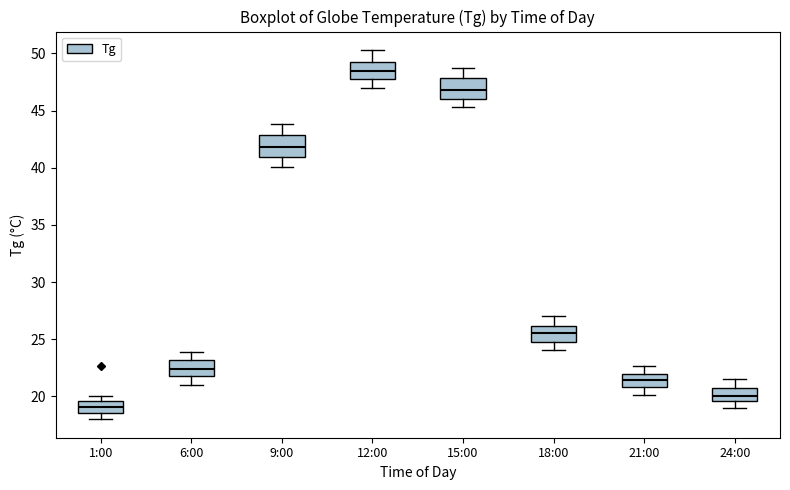

Reading left to right, read every box against the y-axis: the position of its median line, the range the box covers, and the ends of its whiskers. The values are not printed on the chart, so give them approximately, as read against the axis.

1:00: median 19.0, box 18.5 to 19.5, whiskers 18.0 to 20.0
6:00: median 22.5, box 22.0 to 23.0, whiskers 21.0 to 24.0
9:00: median 42.0, box 41.0 to 43.0, whiskers 40.0 to 44.0
12:00: median 48.5, box 47.5 to 49.5, whiskers 47.0 to 50.5
15:00: median 47.0, box 46.0 to 48.0, whiskers 45.5 to 48.5
18:00: median 25.5, box 25.0 to 26.0, whiskers 24.0 to 27.0
21:00: median 21.5, box 21.0 to 22.0, whiskers 20.0 to 22.5
24:00: median 20.0, box 19.5 to 21.0, whiskers 19.0 to 21.5